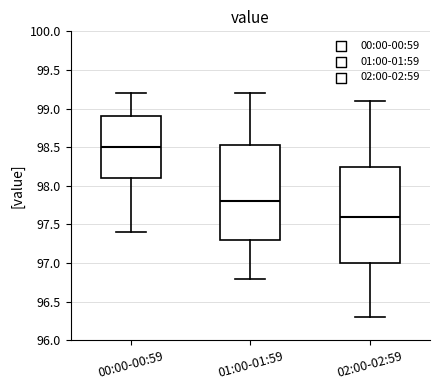

Where does the lower whisker of the box for 00:00-00:59 end on the y-axis? The values are not printed on the chart, so give them approximately, as read against the axis.

97.40